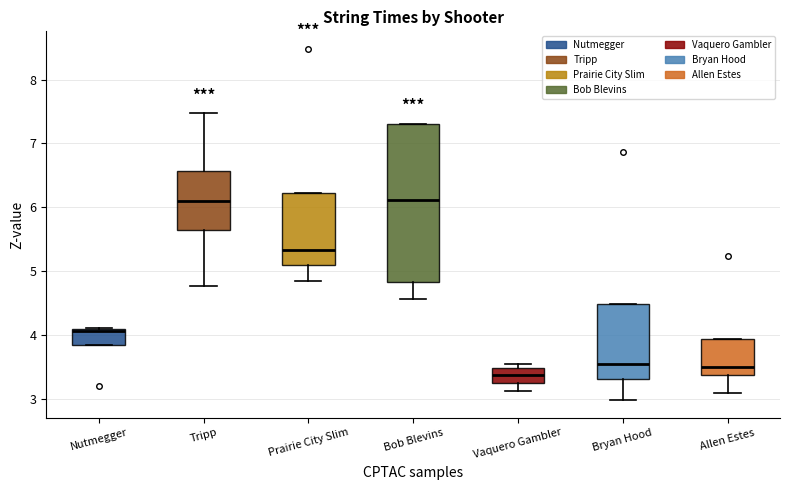

Reading left to right, read every box against the y-axis: the position of its median line, the range the box covers, and the ends of its whiskers. The values are not printed on the chart, so give them approximately, as read against the axis.

Nutmegger: median 4.1 (drawn on the box's upper edge), box 3.8 to 4.1, whiskers 3.8 to 4.1
Tripp: median 6.1, box 5.6 to 6.6, whiskers 4.8 to 7.5
Prairie City Slim: median 5.3, box 5.1 to 6.2, whiskers 4.9 to 6.2
Bob Blevins: median 6.1, box 4.8 to 7.3, whiskers 4.6 to 7.3
Vaquero Gambler: median 3.4, box 3.2 to 3.5, whiskers 3.1 to 3.6
Bryan Hood: median 3.6, box 3.3 to 4.5, whiskers 3.0 to 4.5
Allen Estes: median 3.5, box 3.4 to 3.9, whiskers 3.1 to 3.9